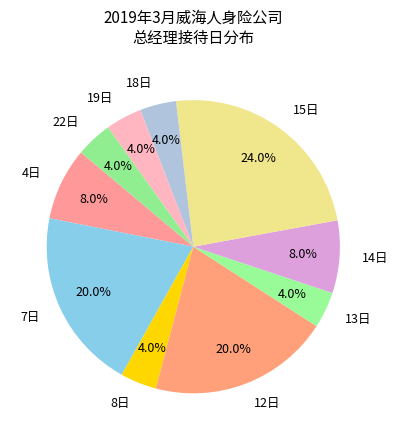

Which category has the biggest portion of the pie?

15日